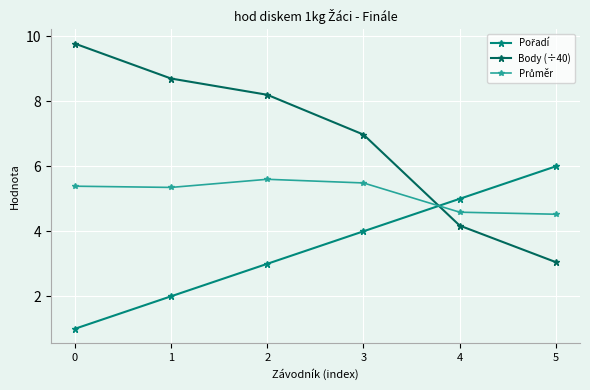

What is the sum of all Body (÷40) values?

40.9